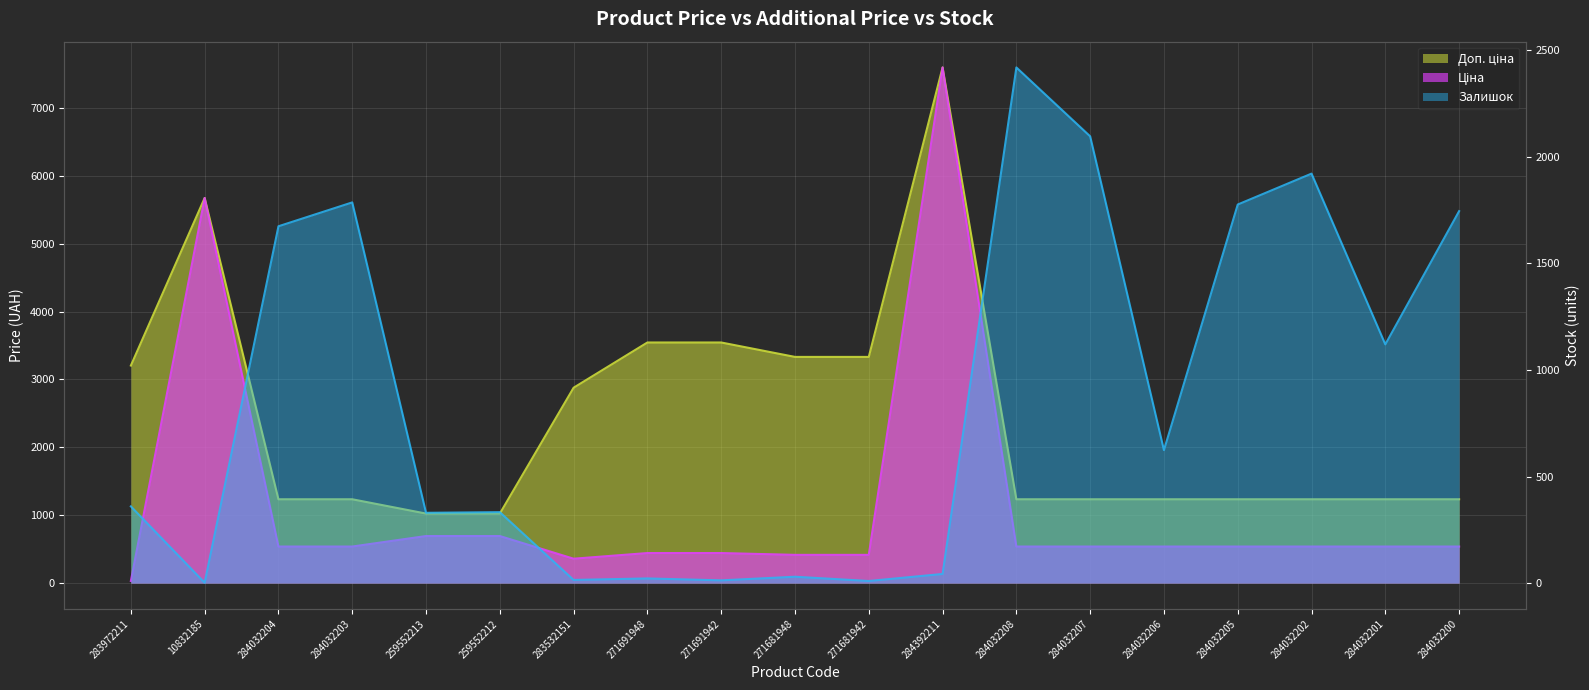

What is the value of the Доп. ціна point at the 2nd from the left?

5673.8